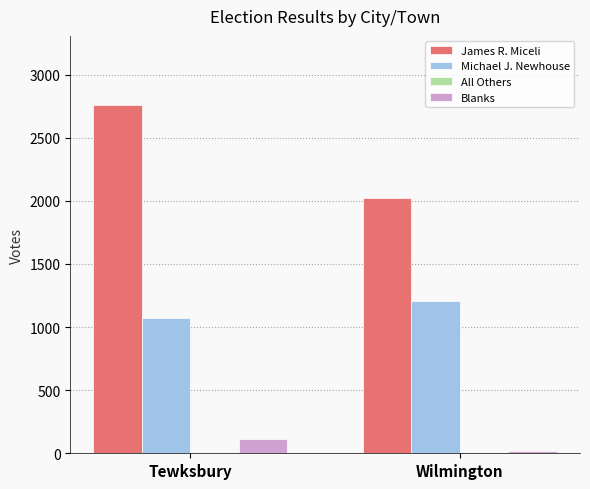

What is the approximate value of James R. Miceli at Wilmington, to the nearest 50?

2000